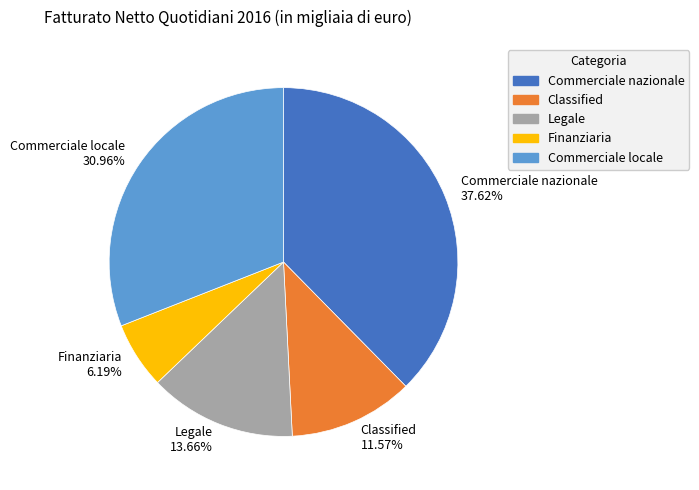

To the nearest percent, what percentage of the pie is Commerciale locale?

31%